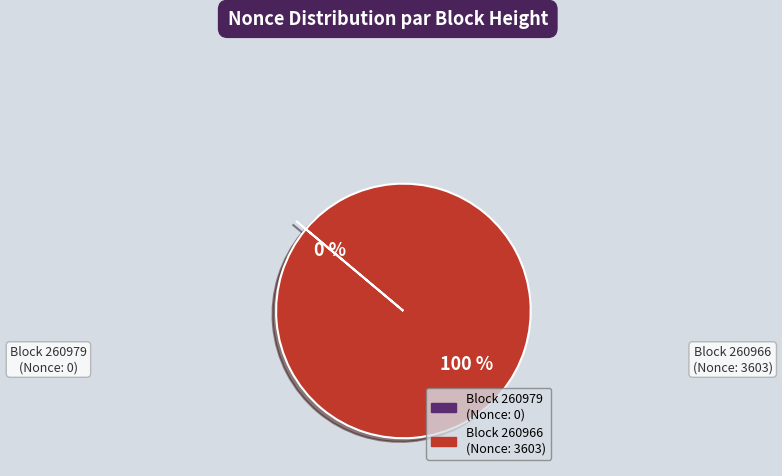

What is the smallest slice in the pie chart?

260979